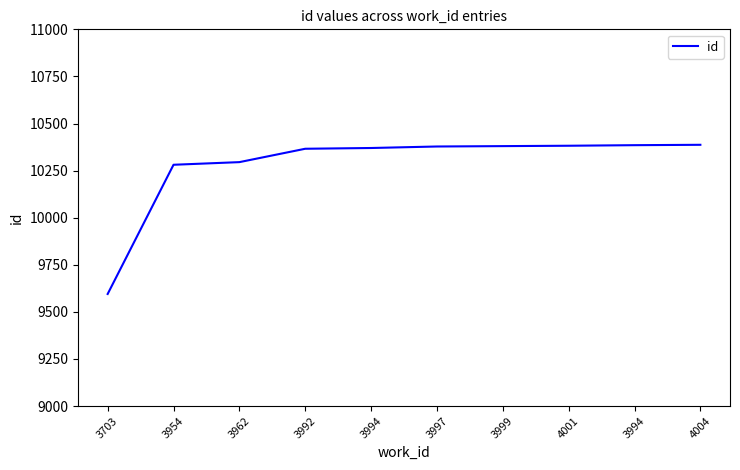

What is the label of the 4th point from the right?

3999